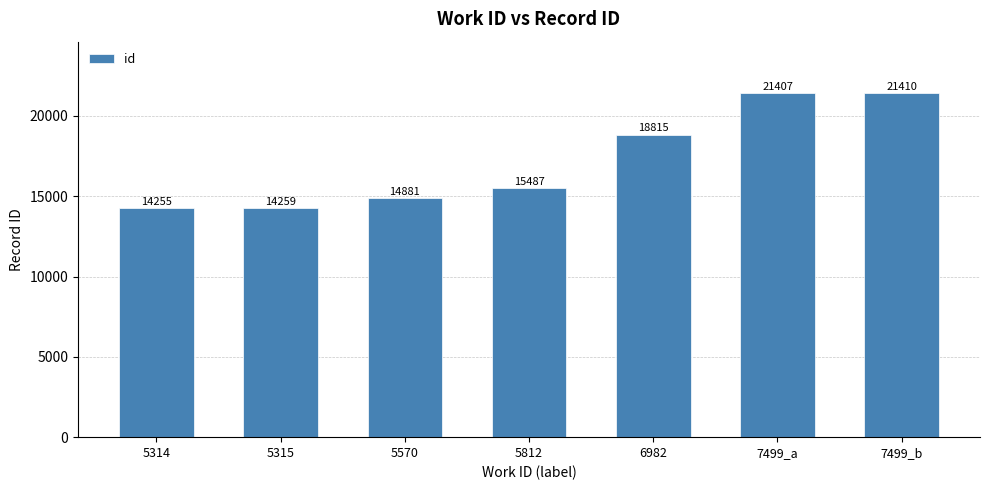

At which label is the value closest to 17832?

6982